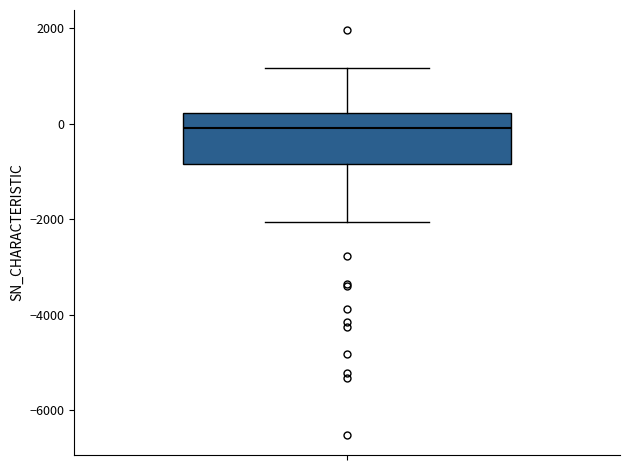

Where does the lower whisker of the box end on the y-axis? The values are not printed on the chart, so give them approximately, as read against the axis.

-2000